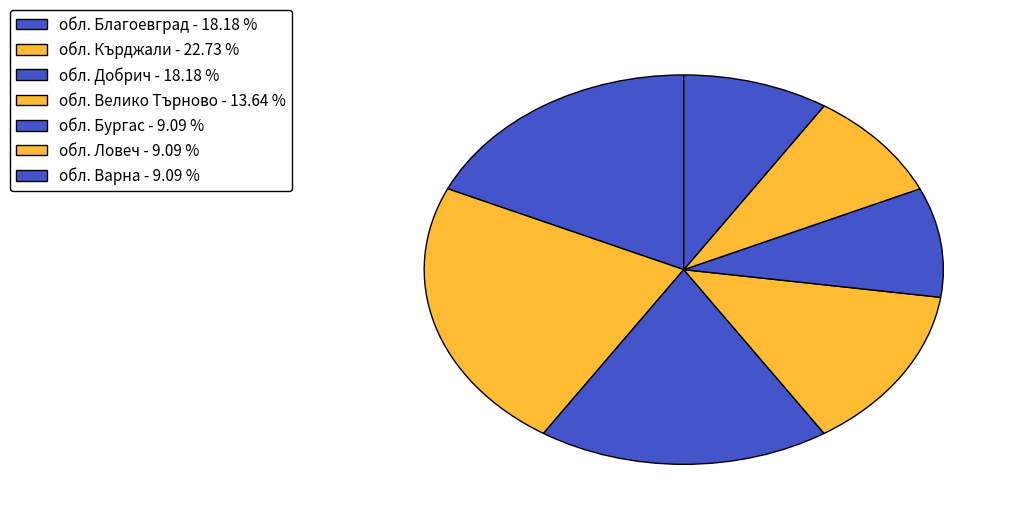

How many segments does this pie chart have?

7